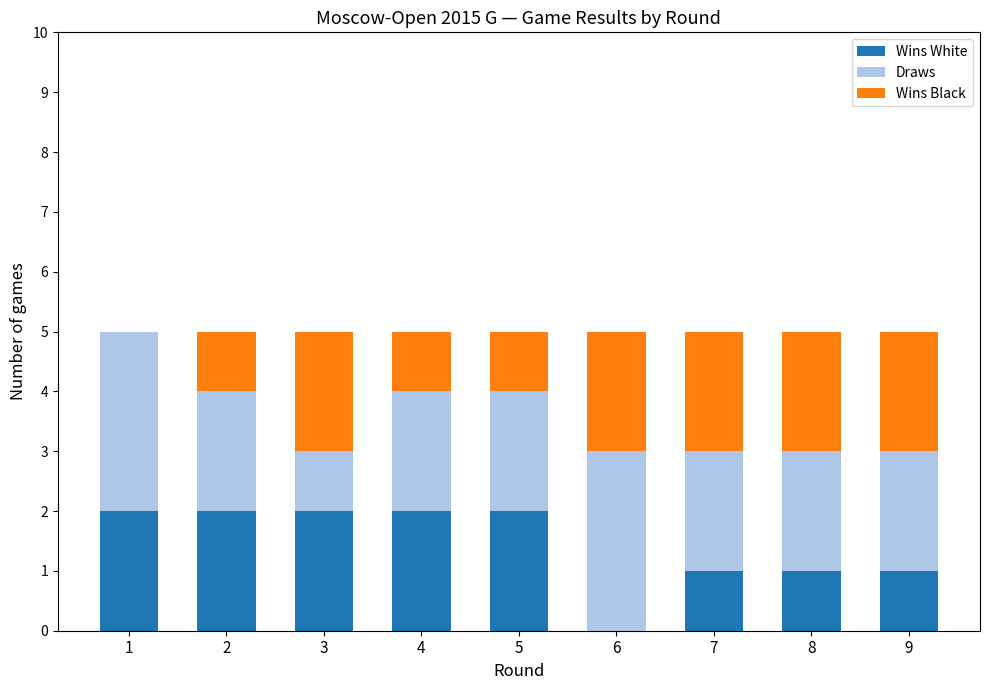

Are the bars horizontal?

No